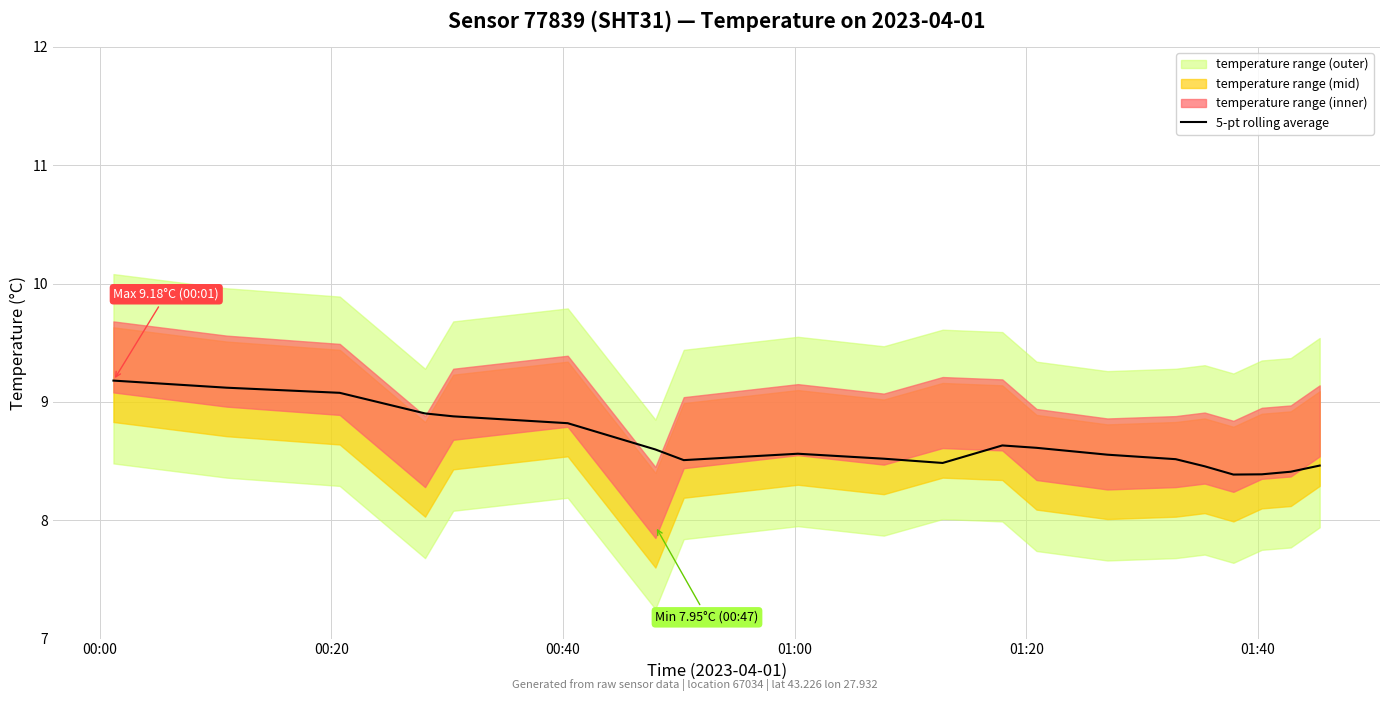

What is the average value?

8.7